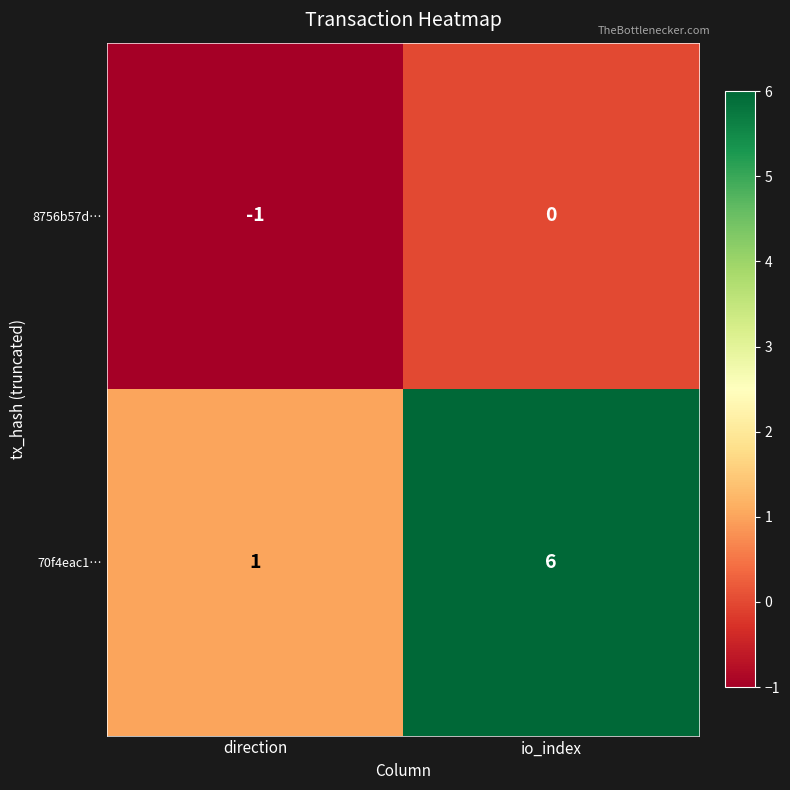

Rank the series by their average value, from lowest to highest.

8756b57d…, 70f4eac1…